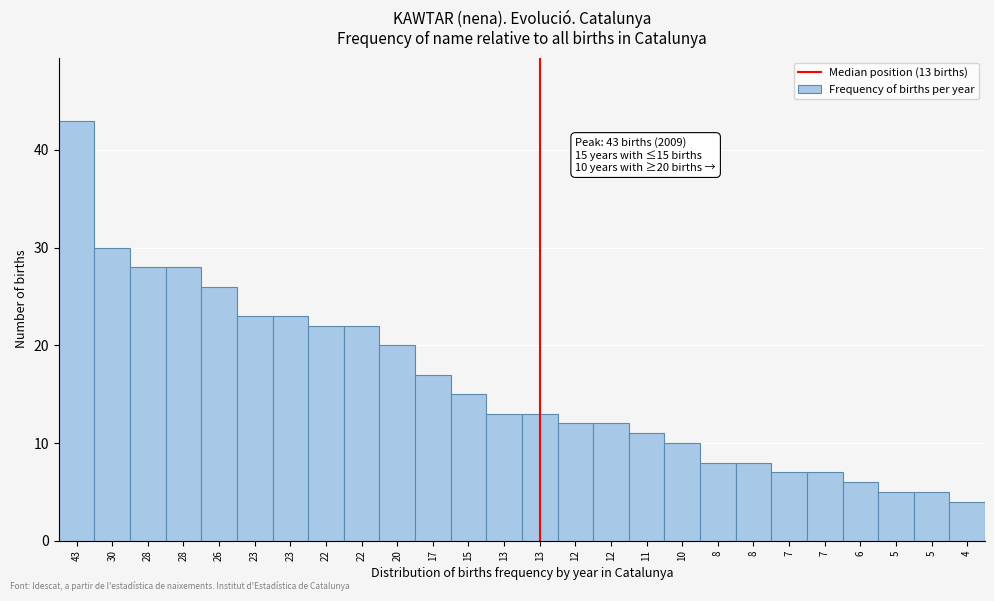

How many bars are there in total?

26